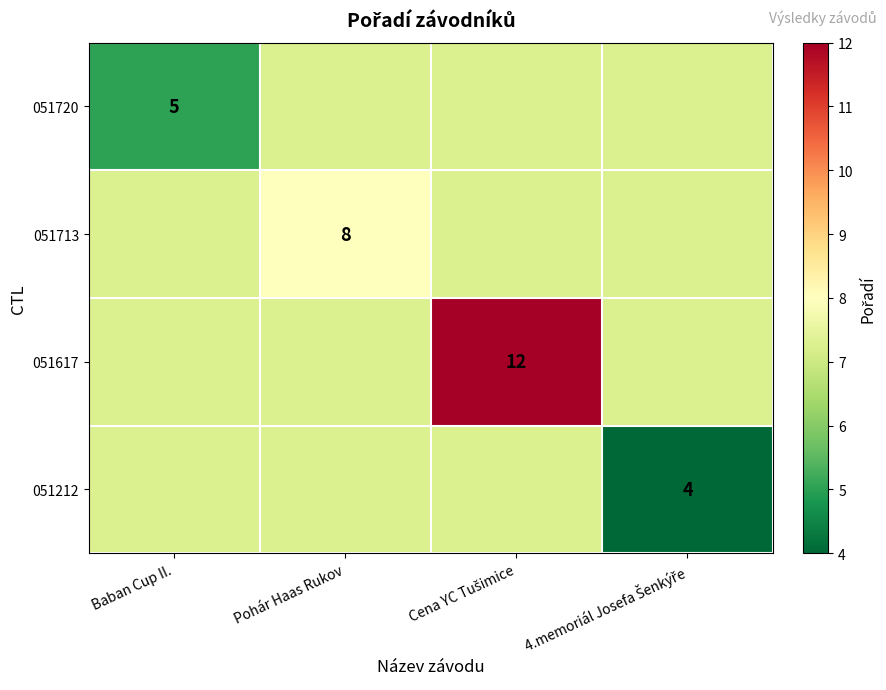

The value of 051212 at 4.memoriál Josefa Šenkýře is 1.9. True or false?

False